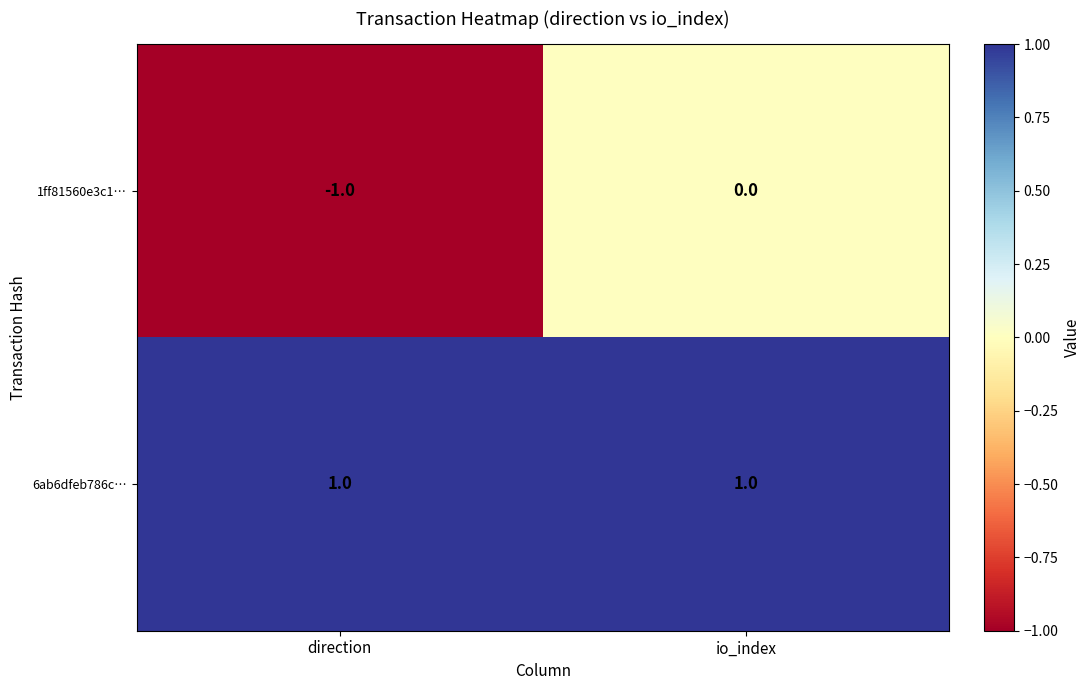

The 6ab6dfeb786c… series shows 0 at direction. True or false?

False